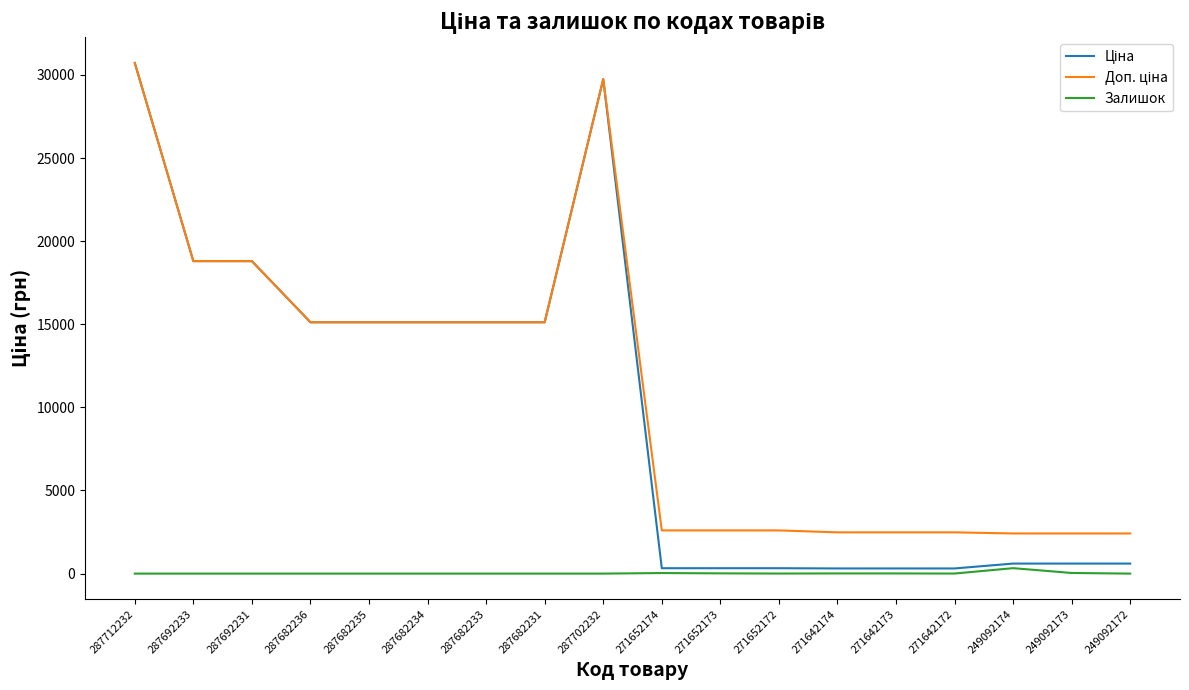

What is the maximum value shown in the chart?

30717.1